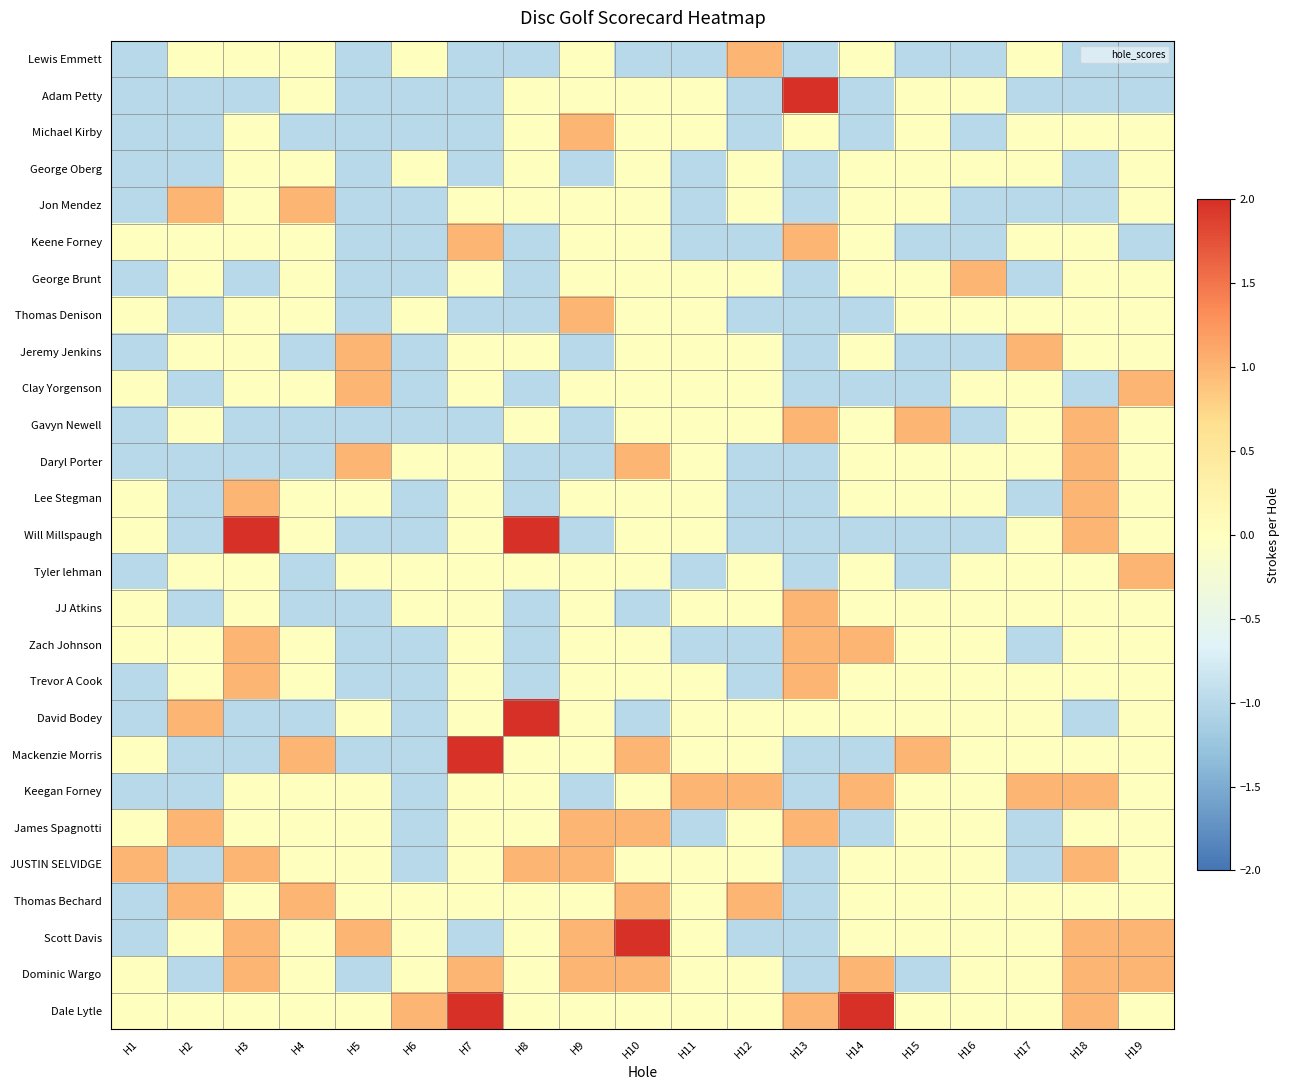

At how many categories does at least one series exceed 0?

19